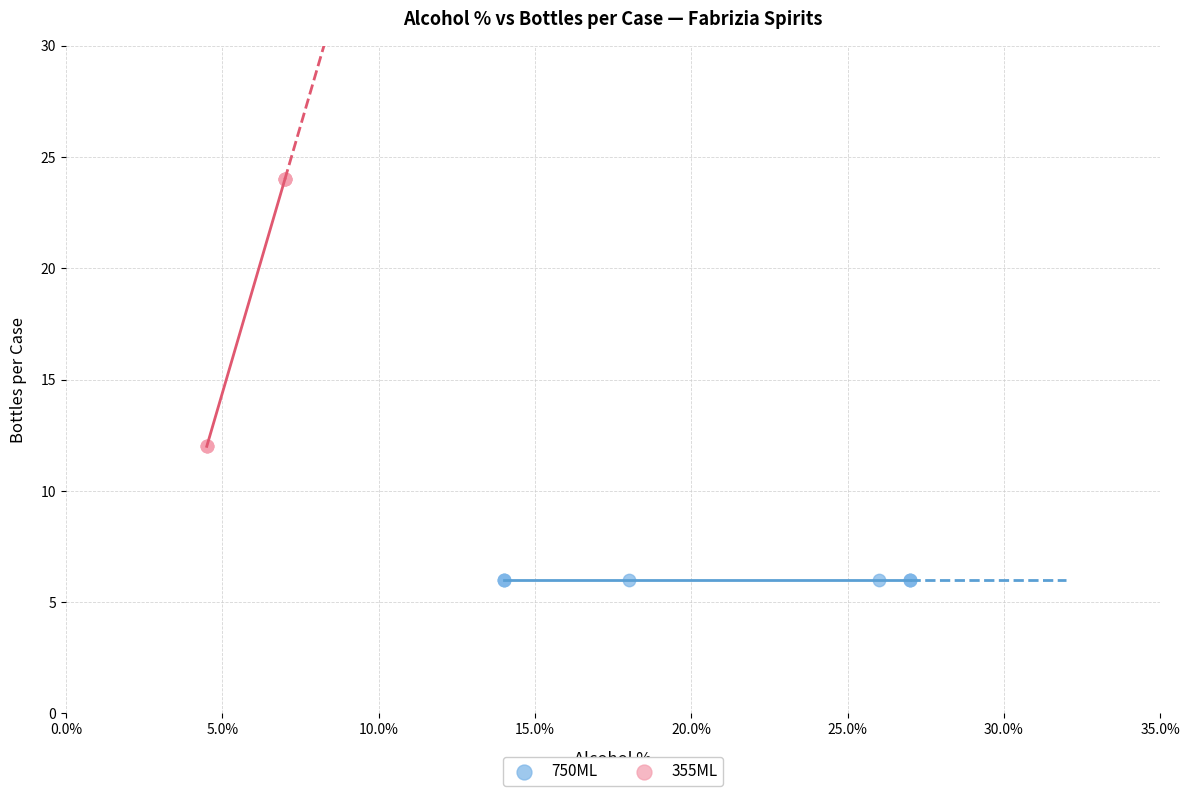

Which series contains the highest Y value?

355ML